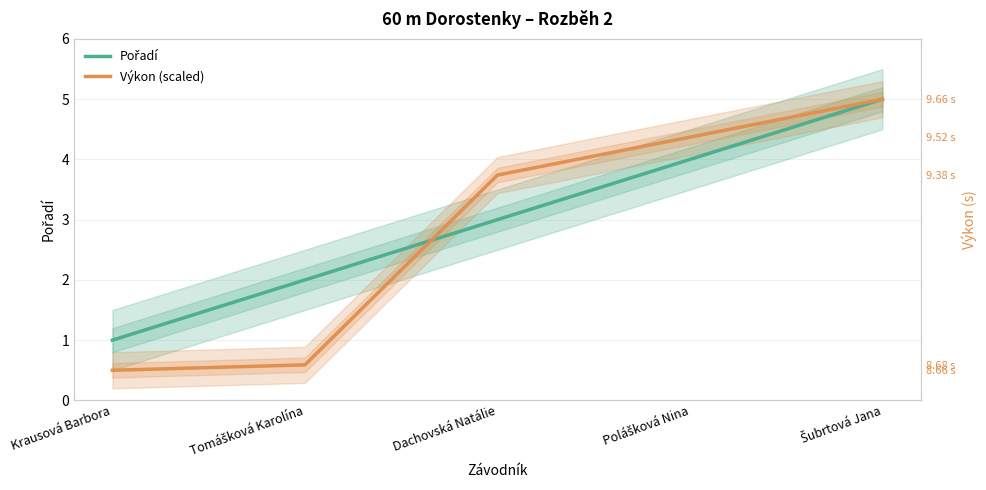

What is the spread (max minus min) of values at Tomášková Karolína?

1.4